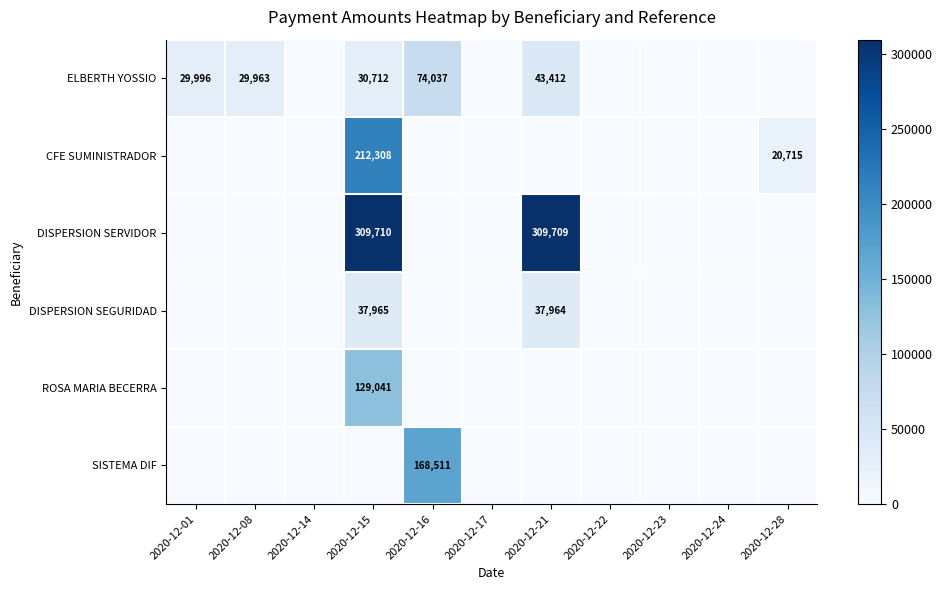

True or false: DISPERSION SERVIDOR has a value of 73009 at 2020-12-21.

False